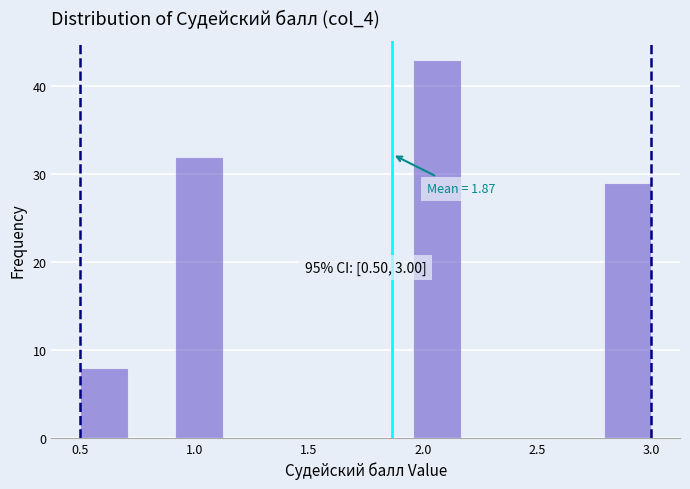

Over which range of the x-axis is the bar tallest?

1.95 to 2.15